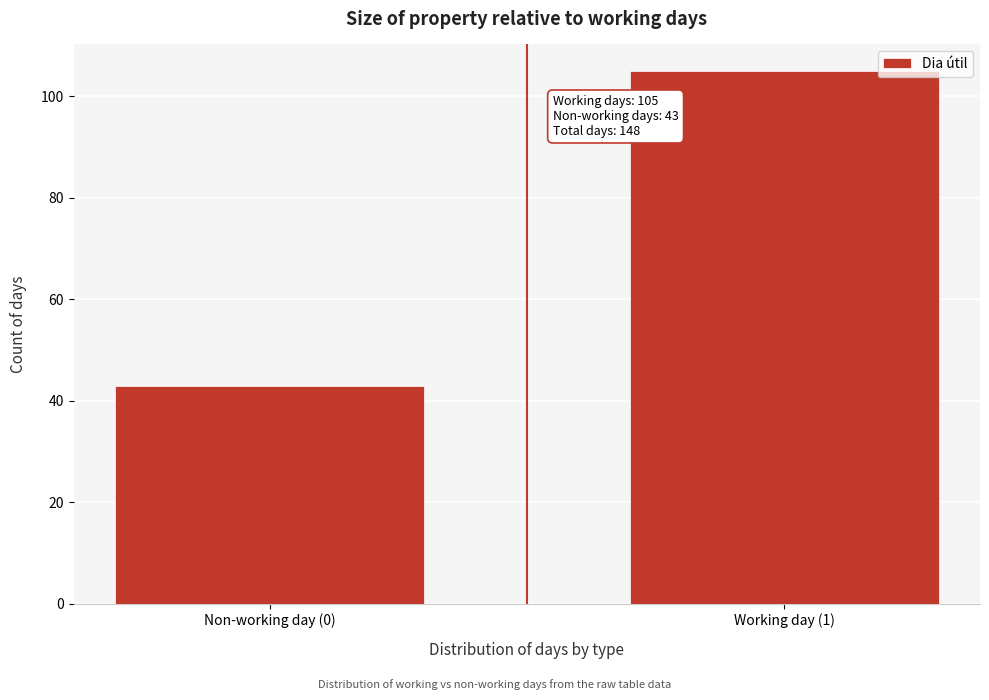

Reading left to right, list all the values displayed in this chart.

43	105